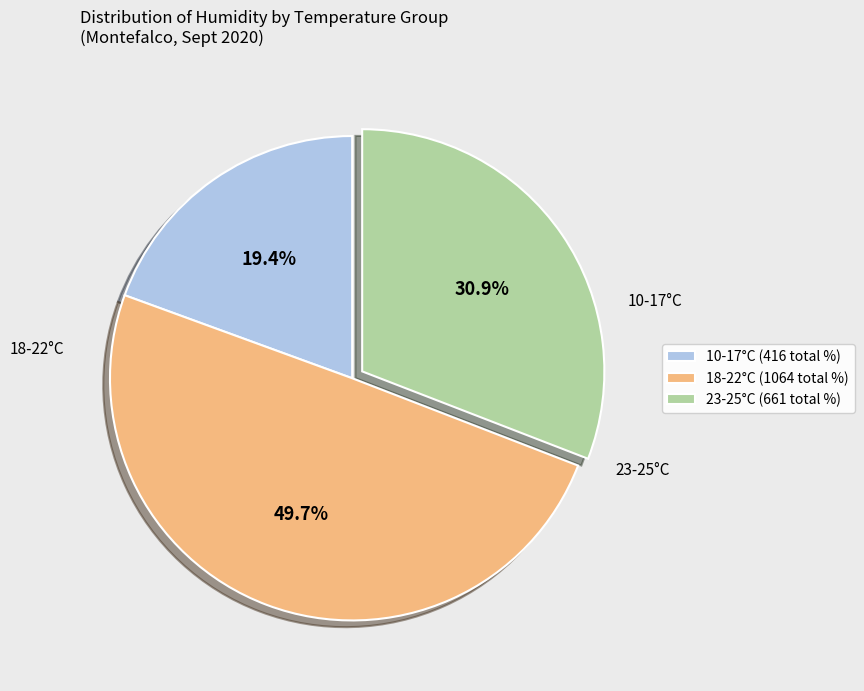

Count the number of slices in the pie.

3